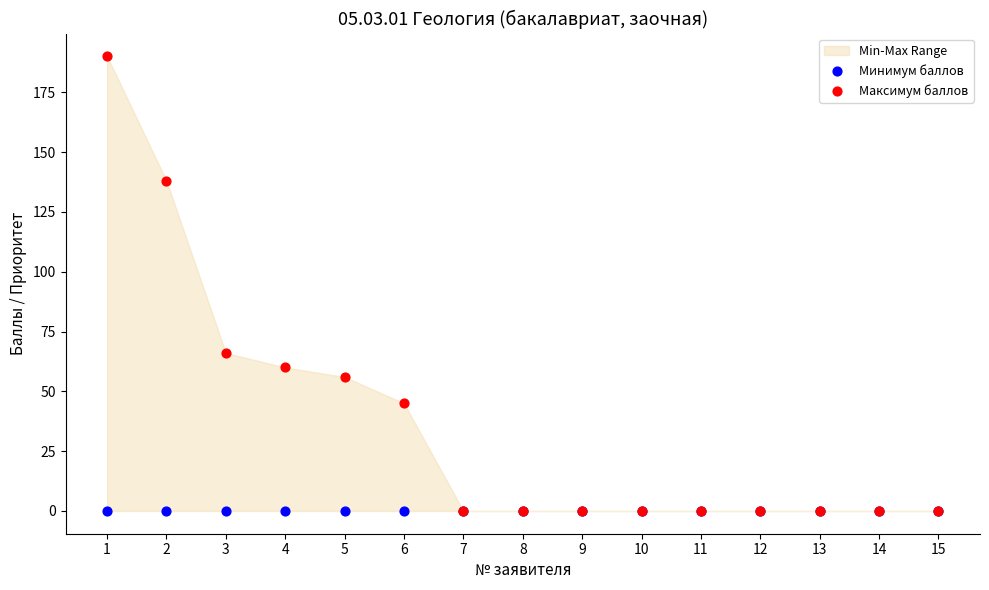

Which series reaches the maximum Y coordinate?

Максимум баллов